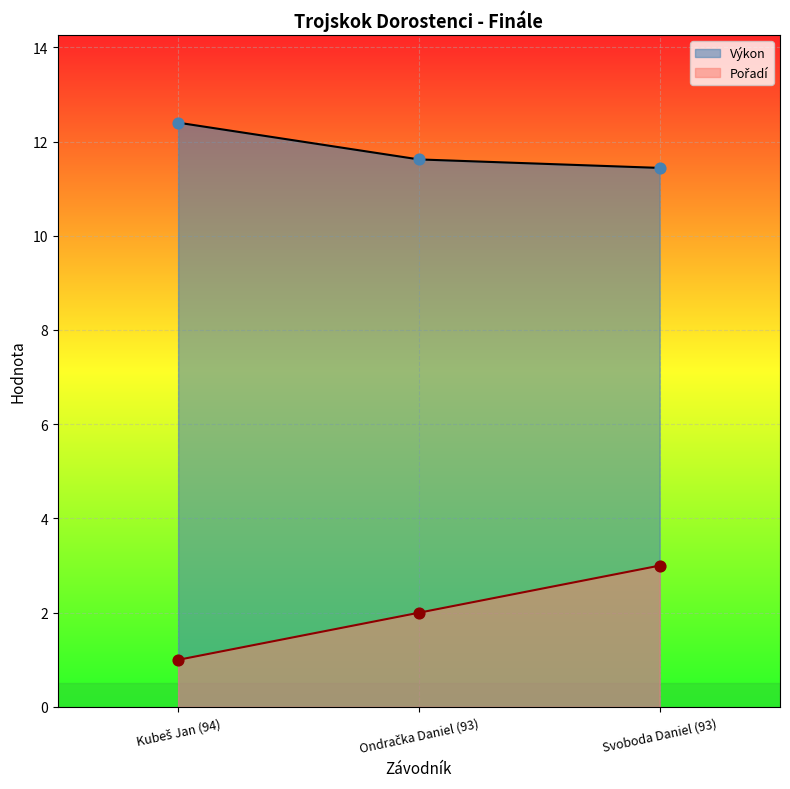

At which category is the sum across all series the highest?

Svoboda Daniel (93)